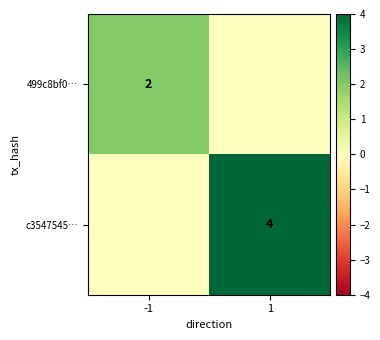

What is the difference between the highest and lowest values at -1?

2